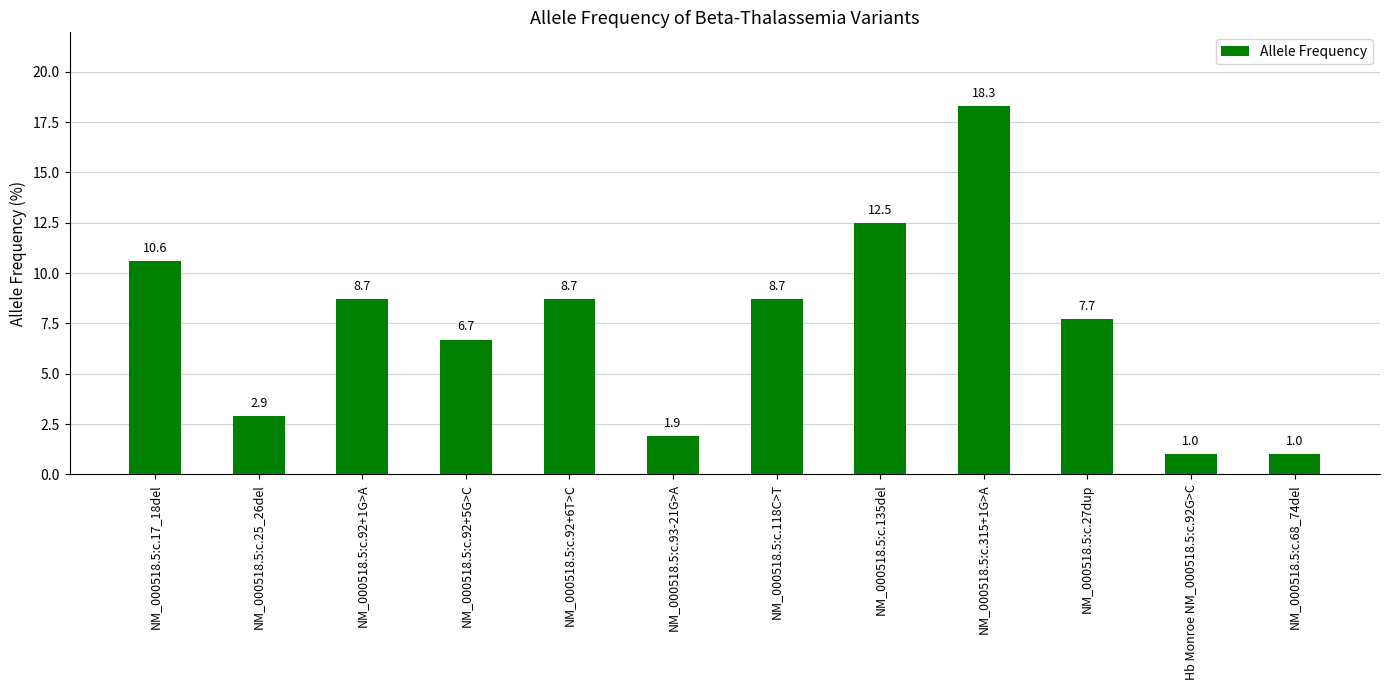

What is the ratio of the value at NM_000518.5:c.92+1G>A to the value at NM_000518.5:c.135del?

0.7